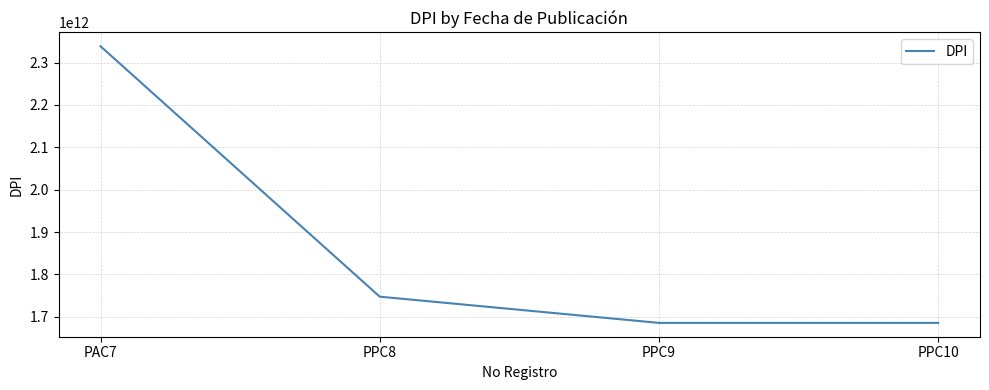

What is the difference between the values at PPC8 and PPC9?

61863481503